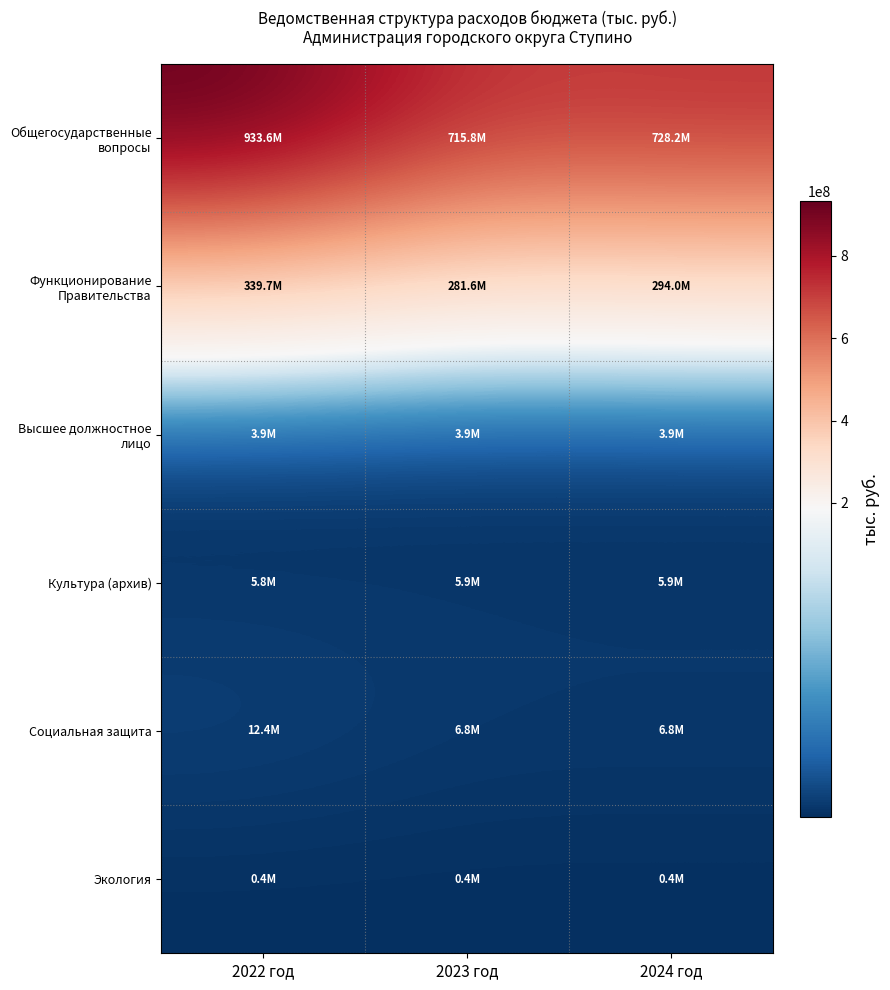

Reading left to right, extract all data points from this chart.

Общегосударственные вопросы: 2022 год=933575288.2	2023 год=715846970.0	2024 год=728215170.0
Функционирование Правительства: 2022 год=339691179.7	2023 год=281554470.0	2024 год=293977670.0
Высшее должностное лицо: 2022 год=3907000.0	2023 год=3907000.0	2024 год=3907000.0
Культура (архив): 2022 год=5788000.0	2023 год=5868000.0	2024 год=5877000.0
Социальная защита: 2022 год=12382000.0	2023 год=6823000.0	2024 год=6823000.0
Экология: 2022 год=360570.0	2023 год=360570.0	2024 год=360570.0